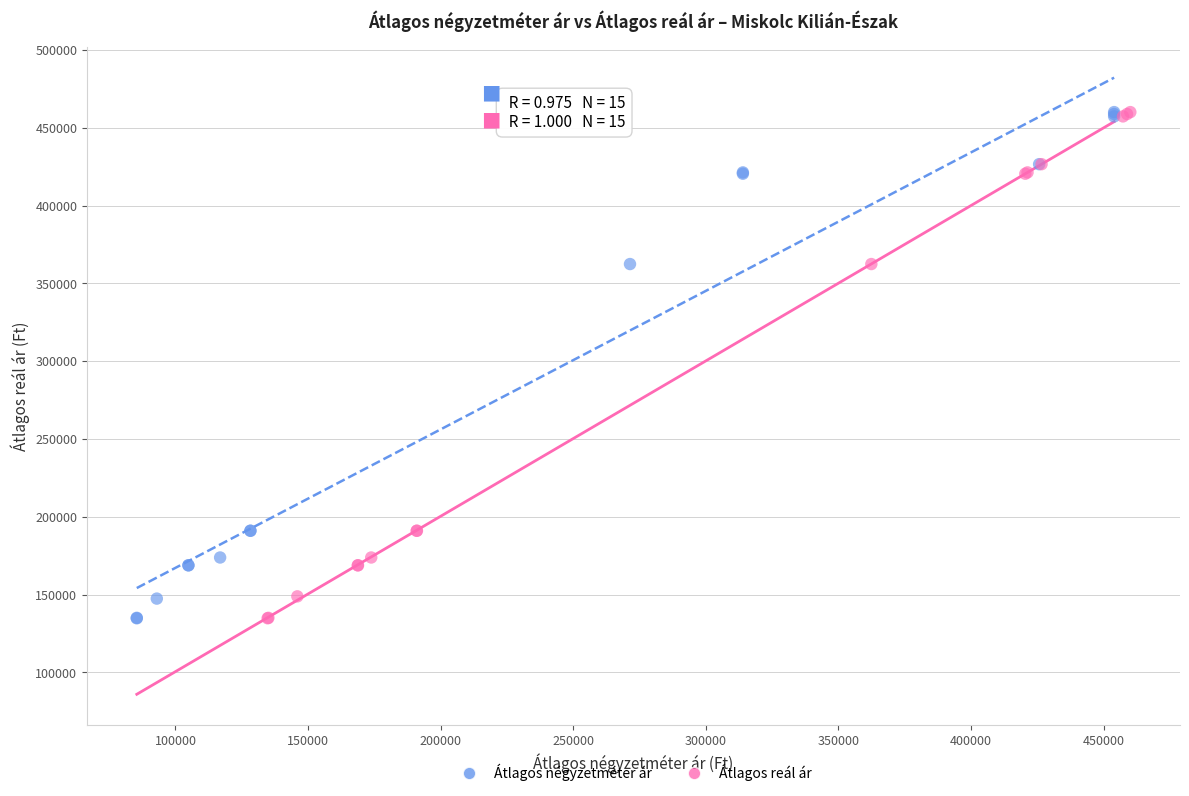

What are all the series names shown in the legend?

Átlagos négyzetméter ár, Átlagos reál ár